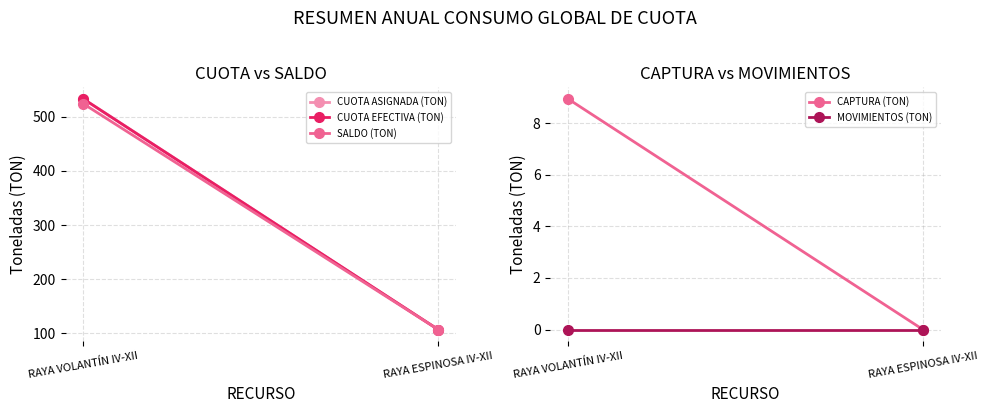

How many values in the CAPTURA (TON) series exceed 8?

1